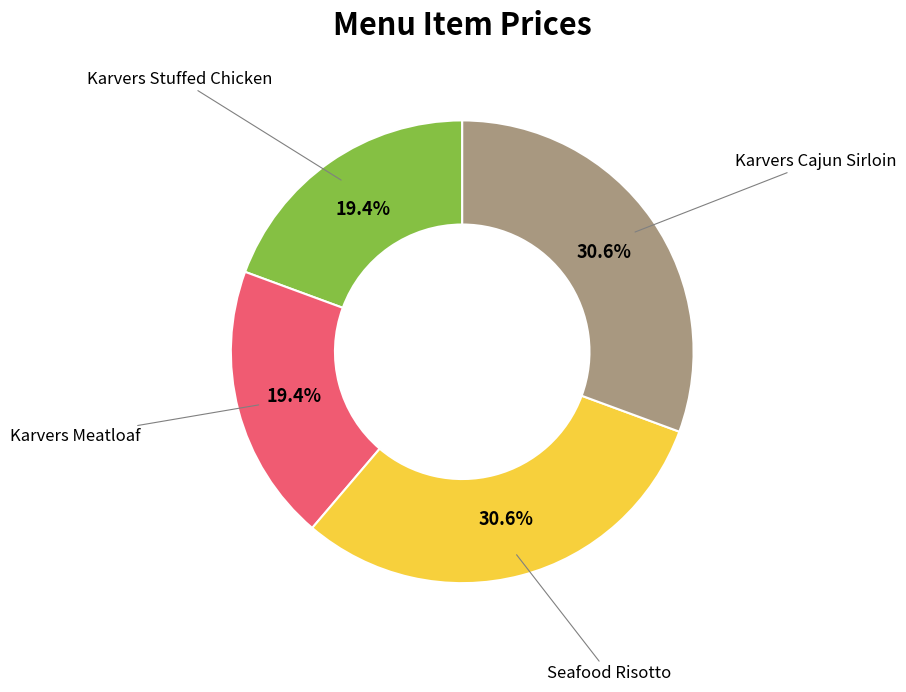

Does Karvers Stuffed Chicken represent more than half of the total?

No